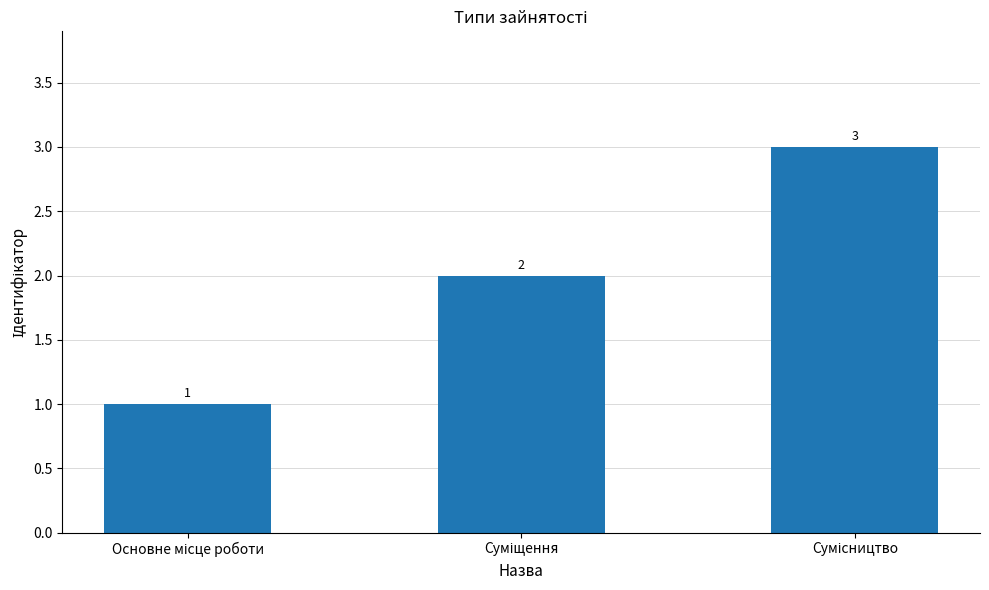

What is the sum of all values?

6